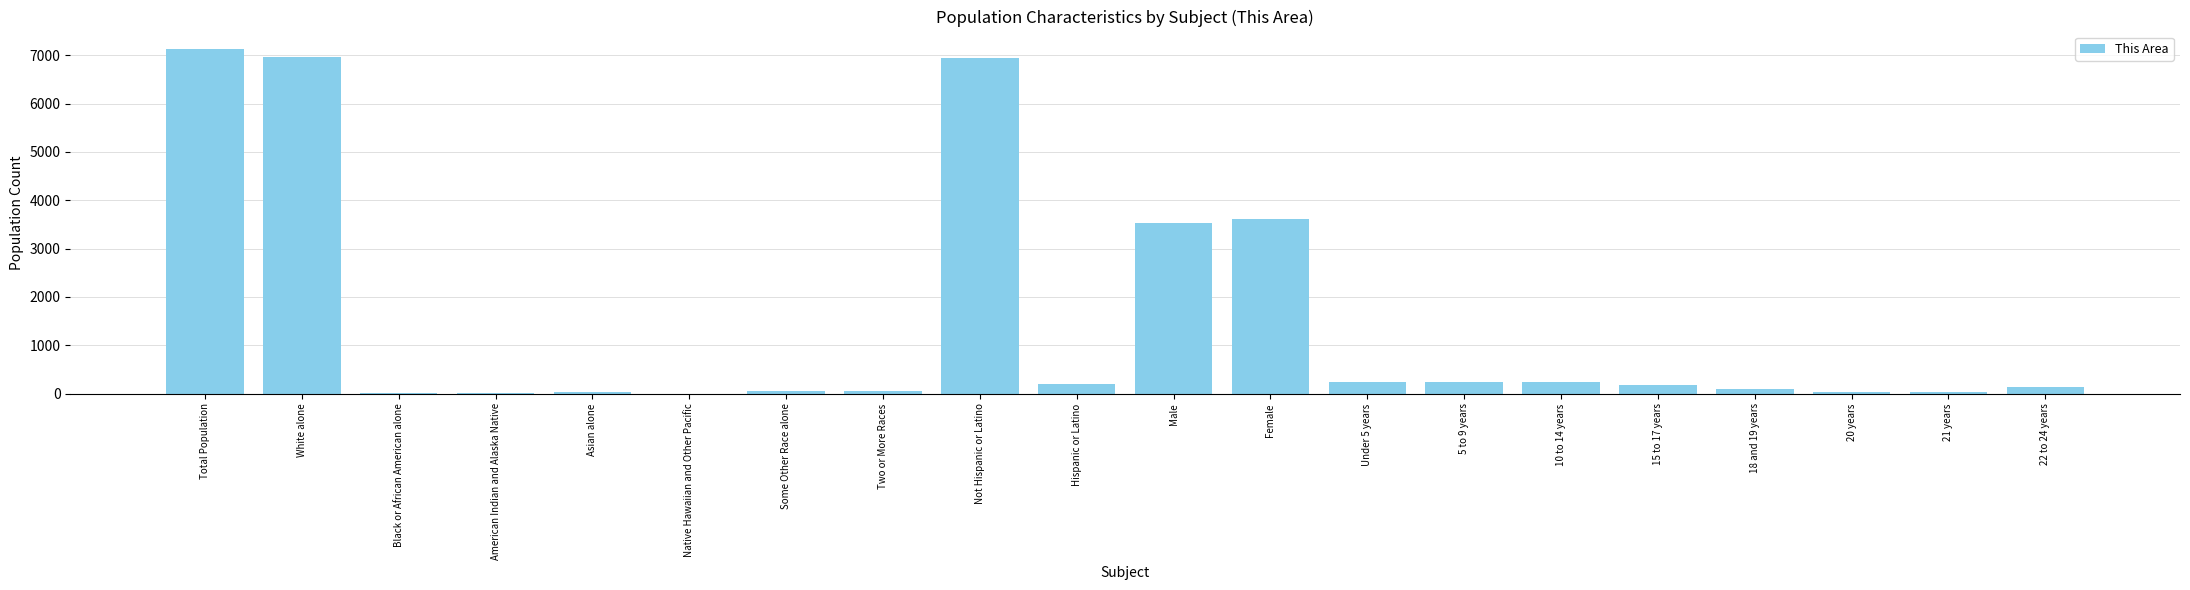

What is the sum of all values?

29708